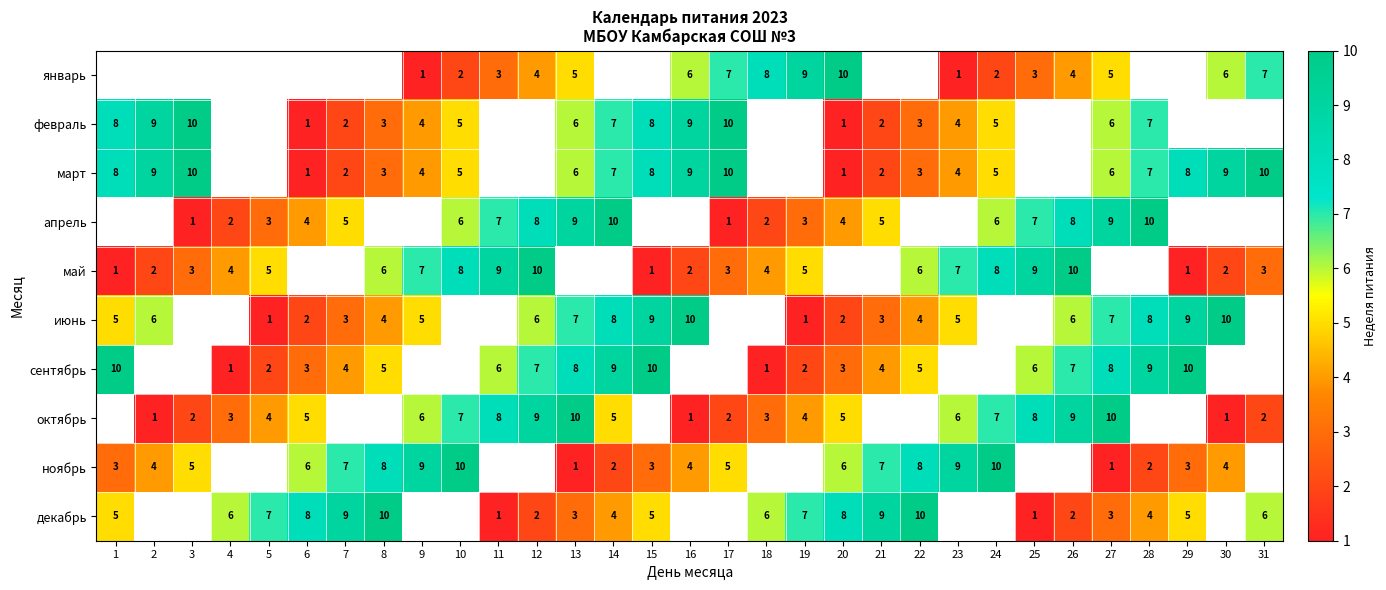

The май series shows 2 at 2. True or false?

True